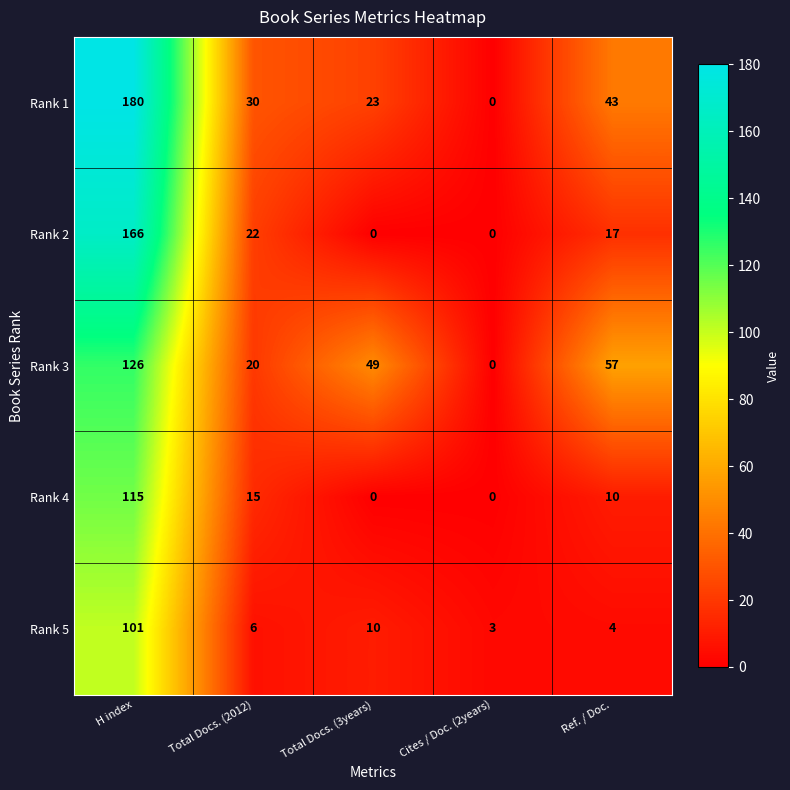

At which category is the sum across all series the highest?

H index